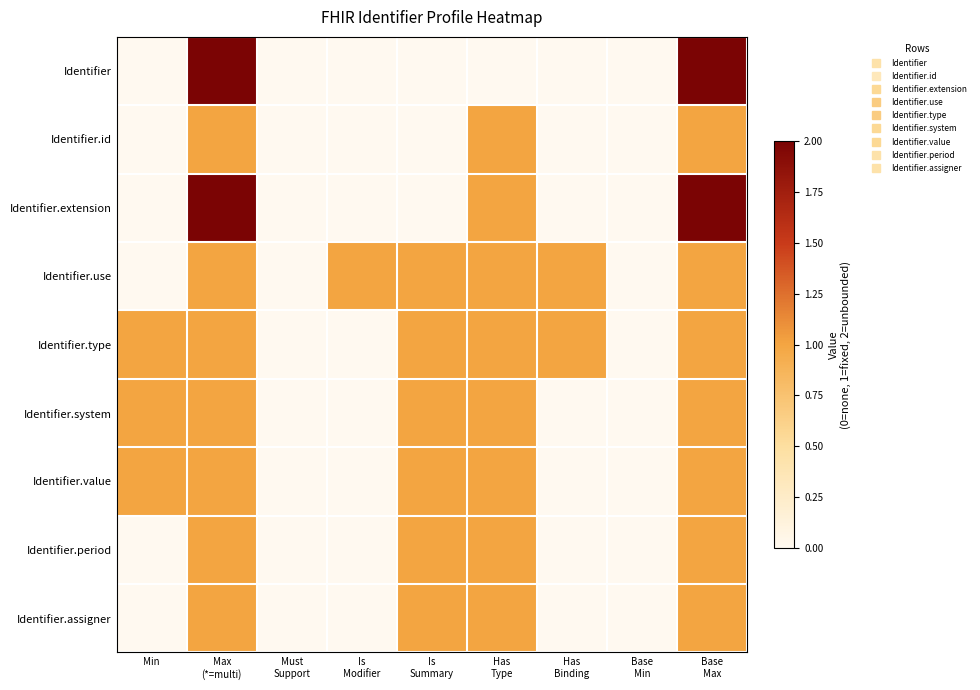

What is the difference between the highest and lowest values at Min?

1